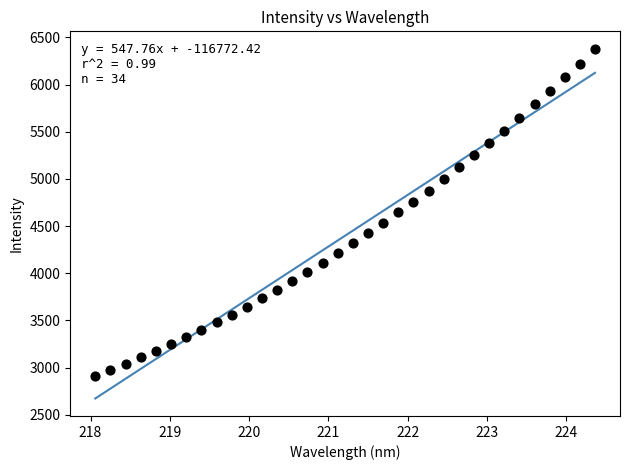

What is the range of X values (max minus min)?

6.3